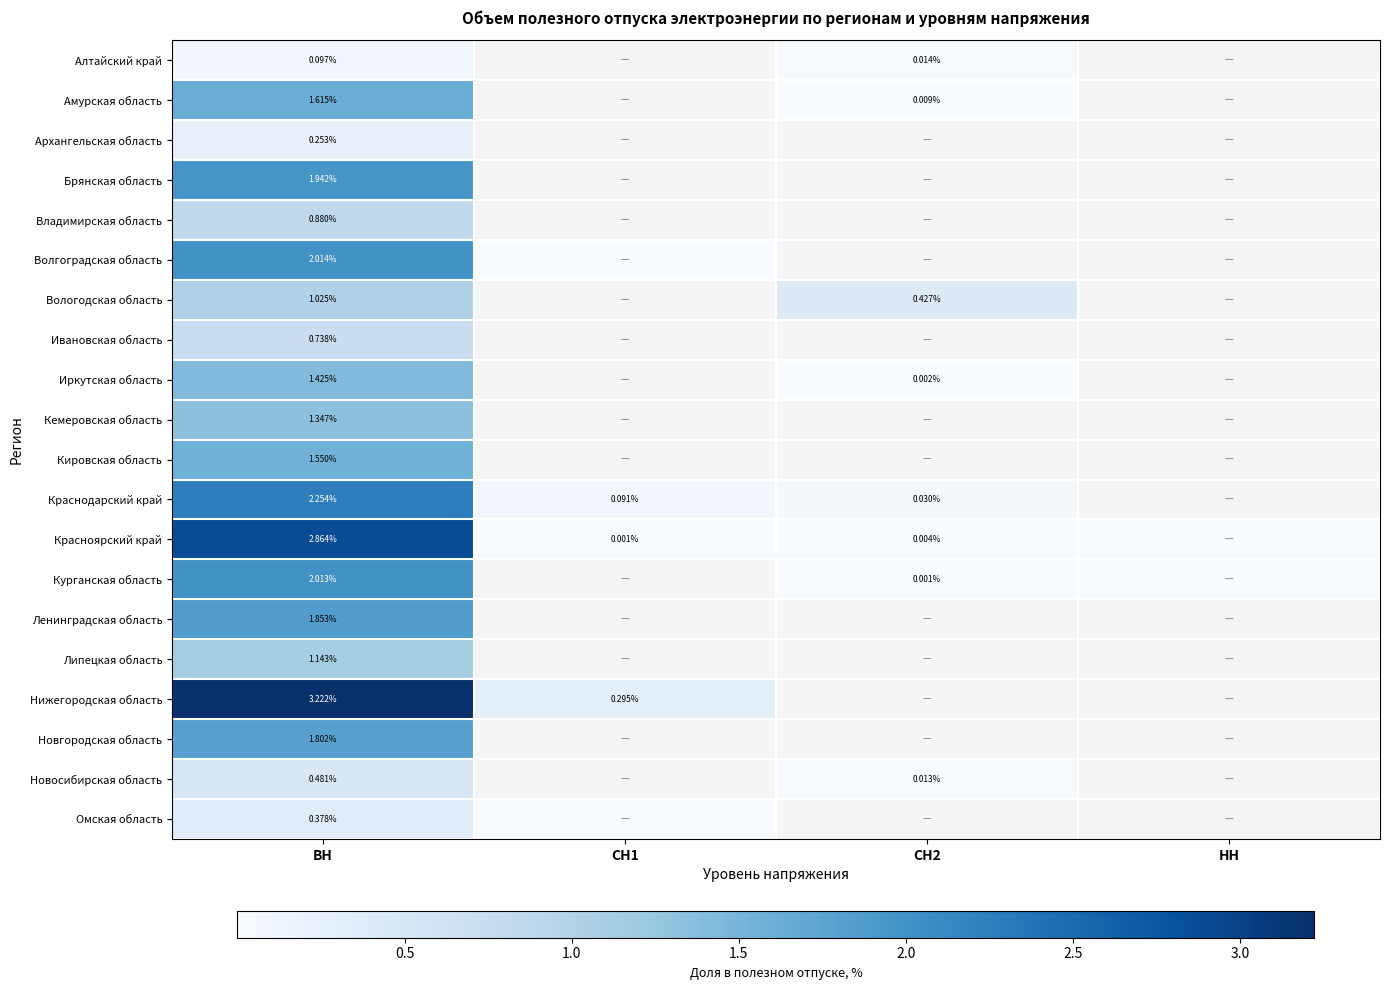

How many series are shown in this chart?

20